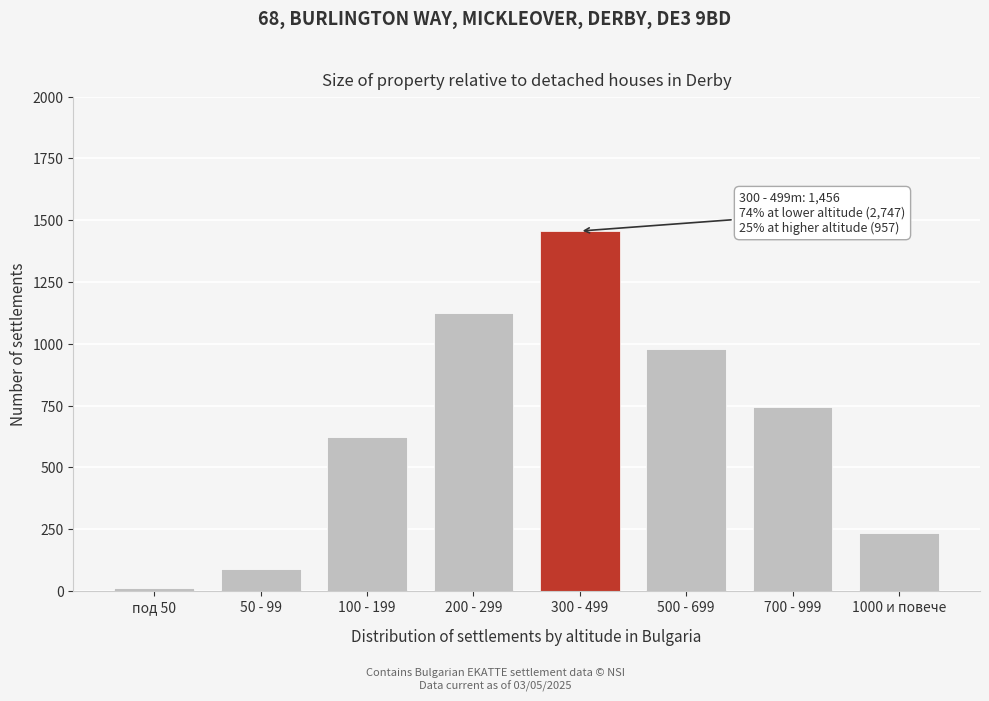

Reading right to left, transcribe all the data shown in this chart.

1000 и повече=236	700 - 999=743	500 - 699=978	300 - 499=1456	200 - 299=1124	100 - 199=623	50 - 99=87	под 50=12